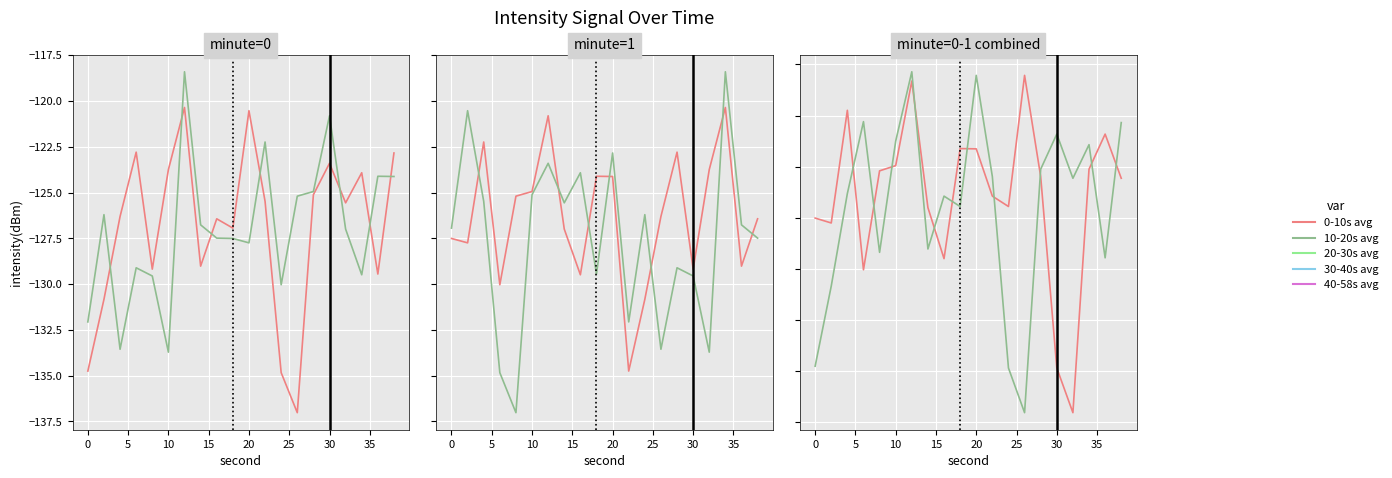

What are all the series names shown in the legend?

0-10s avg, 10-20s avg, 20-30s avg, 30-40s avg, 40-58s avg